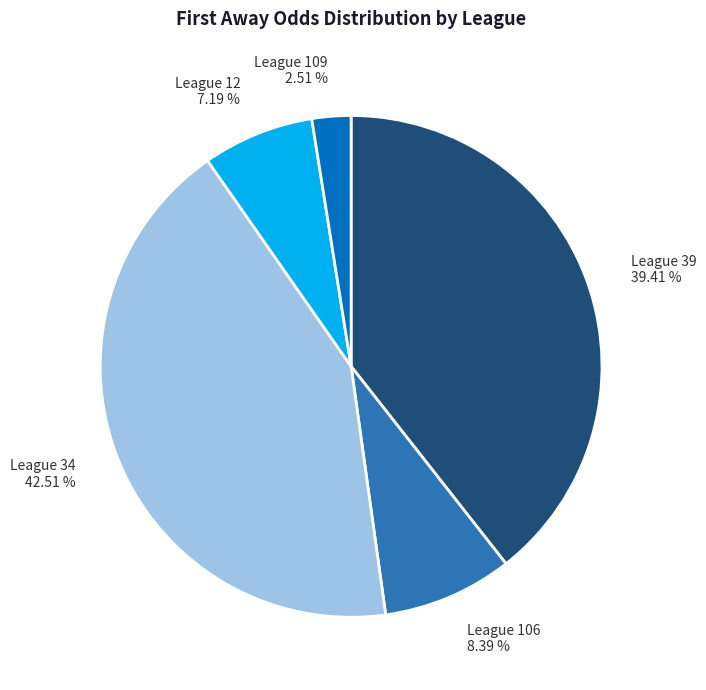

To the nearest percent, what is the average slice percentage?

20%